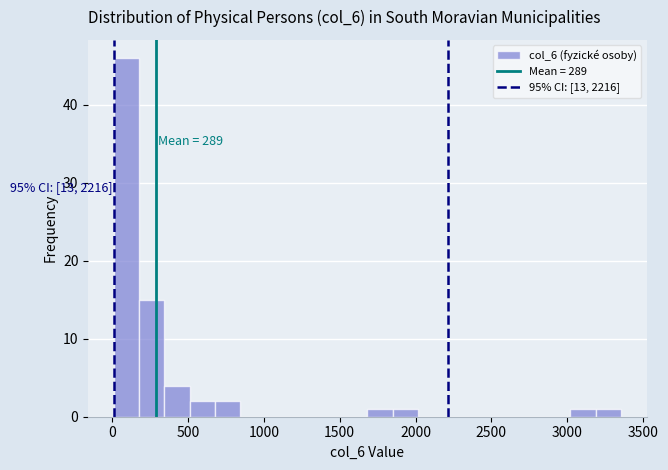

Around what value on the x-axis is the tallest bar? Give the approximate position of its centre, as read against the axis.

100